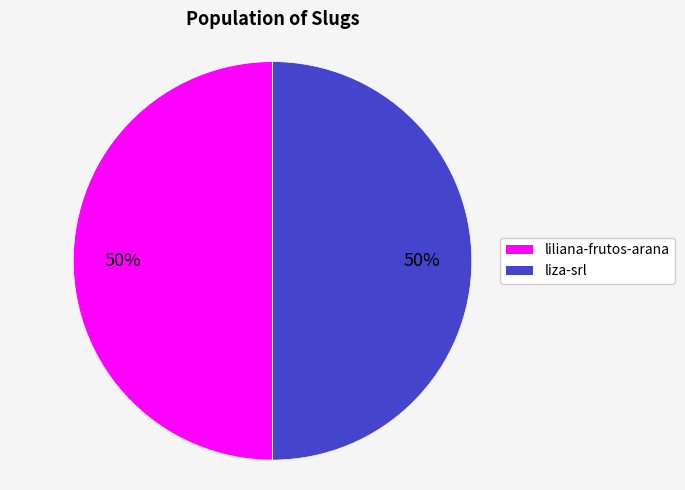

What percentage is the liza-srl slice, to the nearest percent?

50%